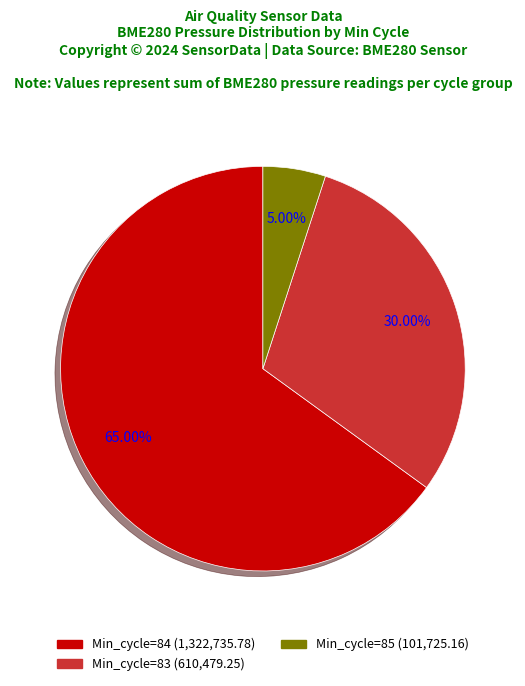

How many slices are in this pie chart?

3